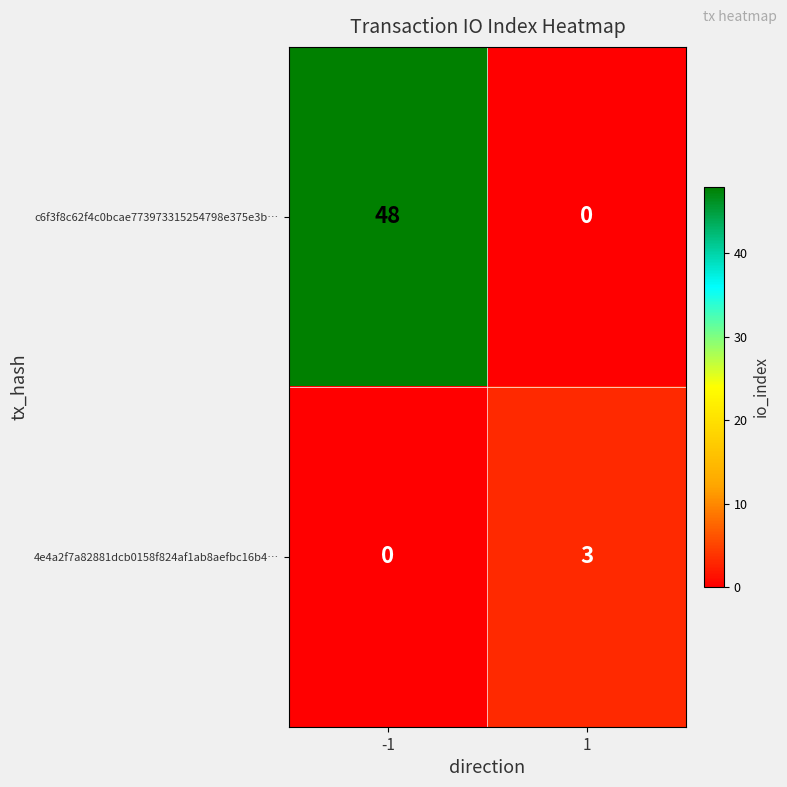

What is the greatest value displayed?

48